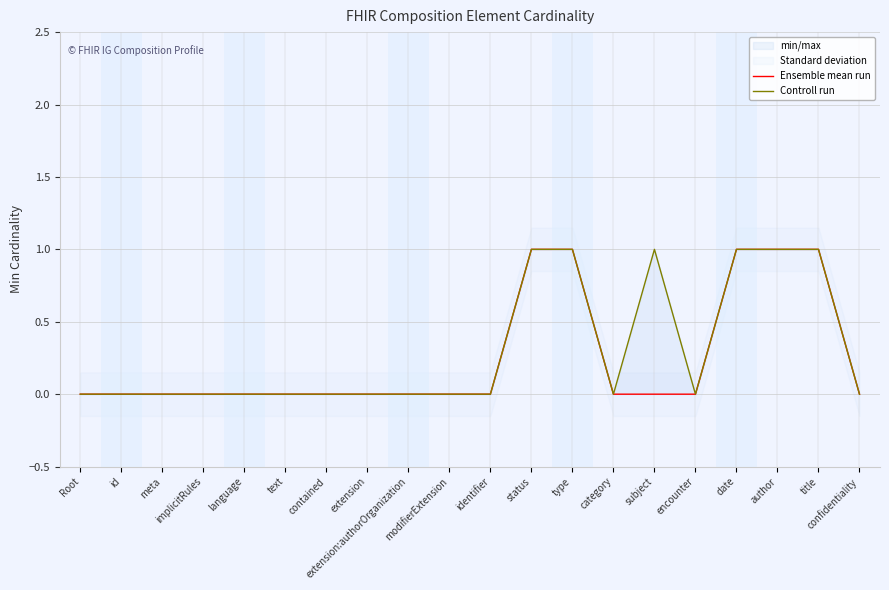

Does the chart have visible grid lines?

Yes